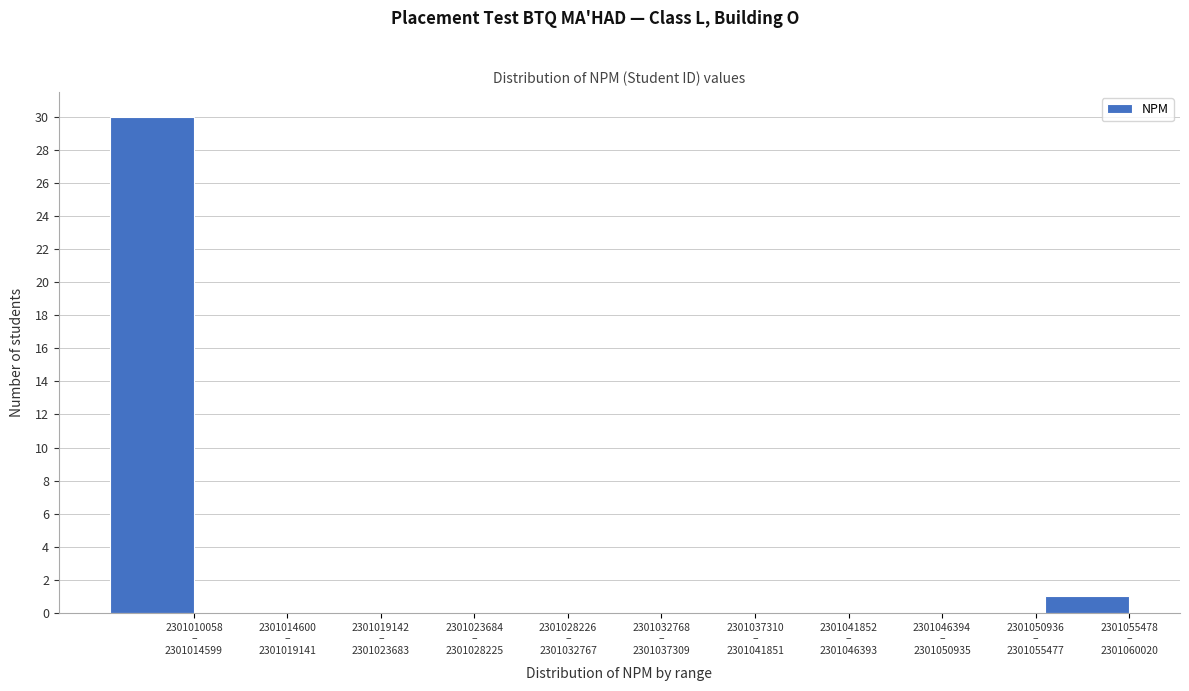

What is the sum of all values?

31